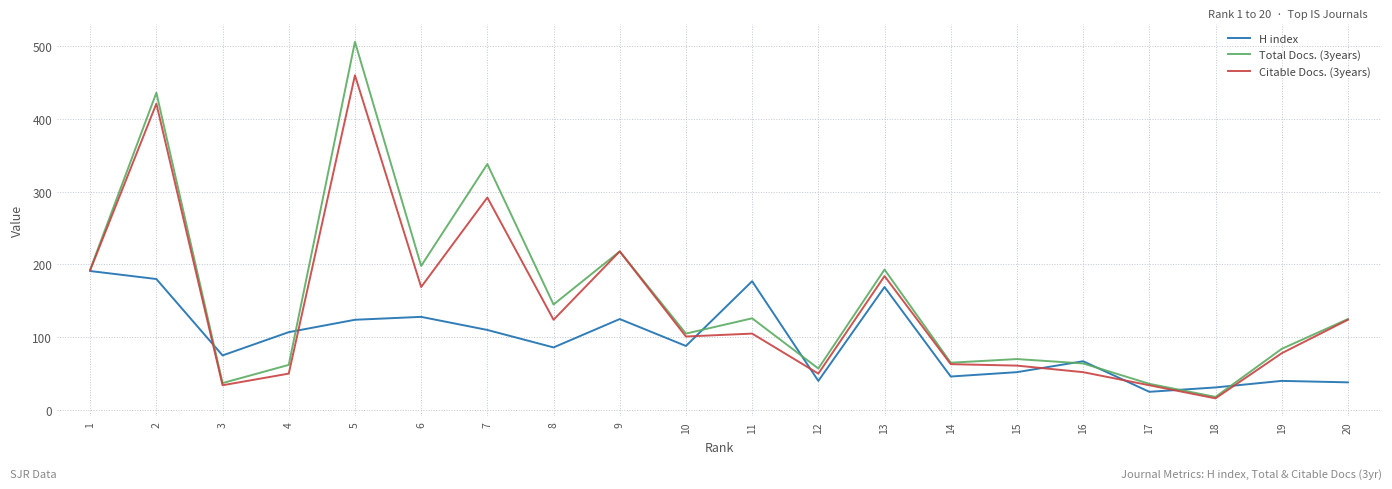

What is the approximate value of Citable Docs. (3years) at 16, to the nearest 50?

50